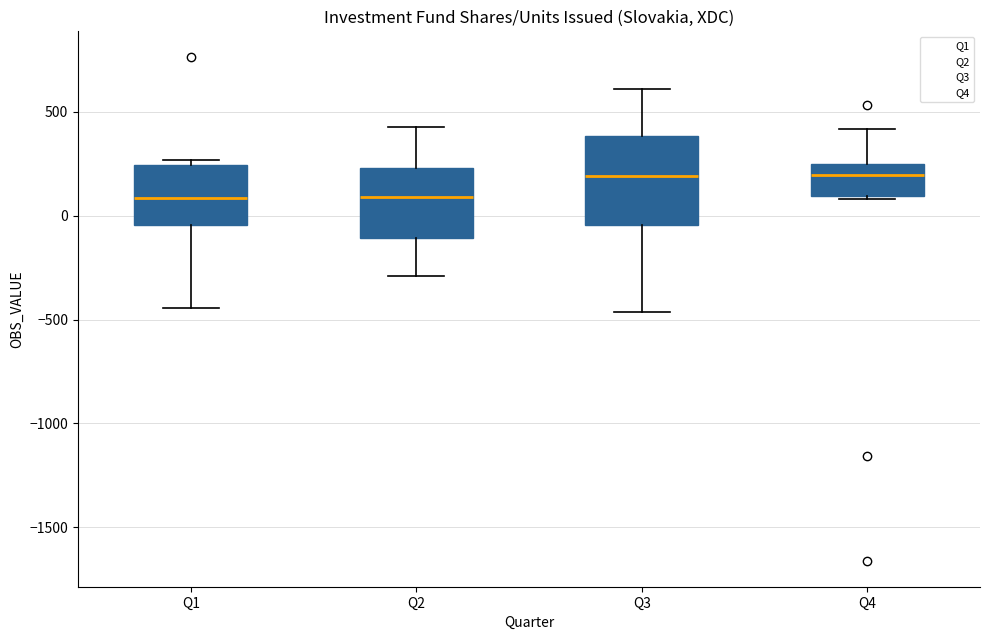

Which box is the tallest, from its lower edge to its upper edge?

Q3